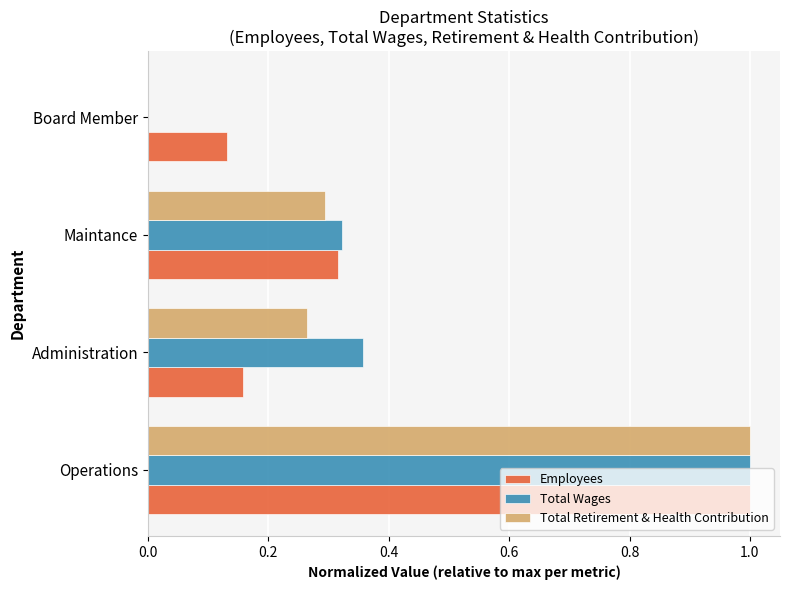

The Total Retirement & Health Contribution series shows 0.5 at Board Member. True or false?

False